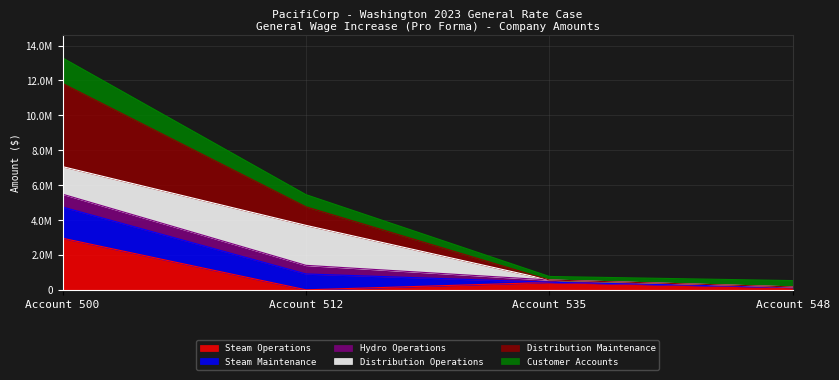

At which label does Steam Maintenance reach its peak?

Account 500